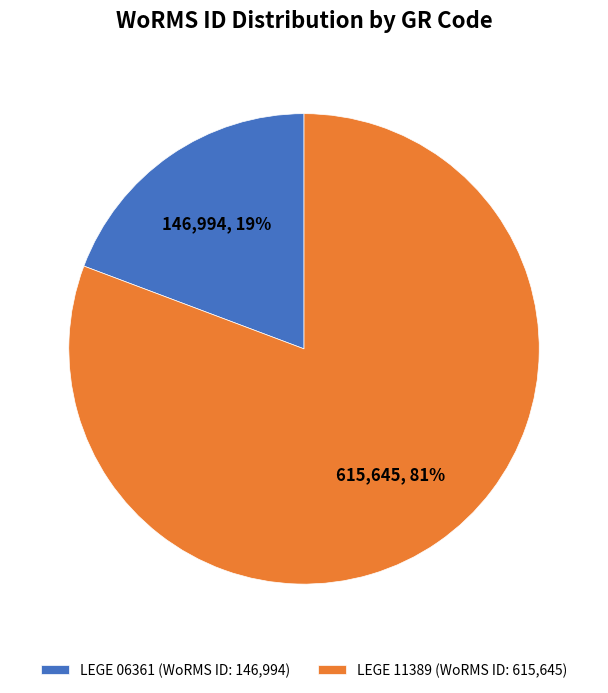

Count the number of slices in the pie.

2